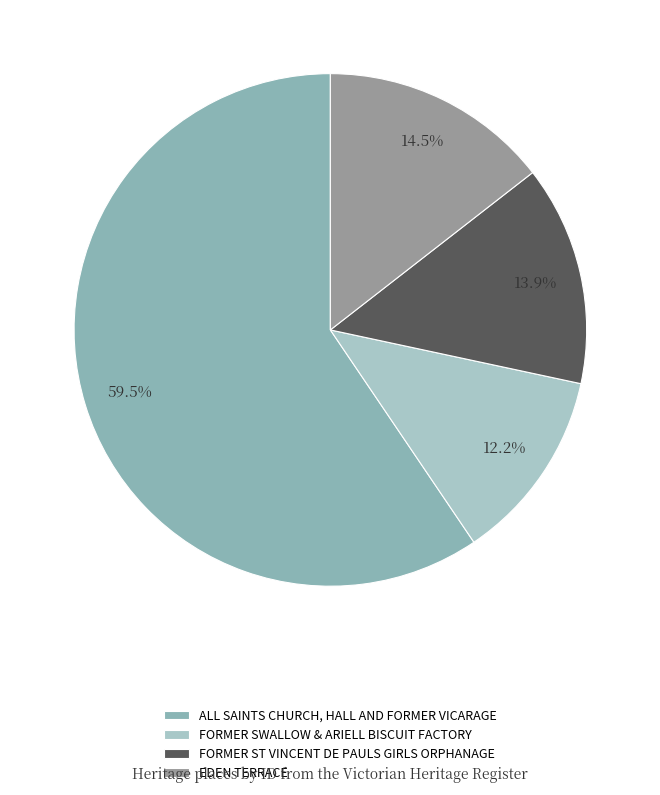

To the nearest percent, what is the average slice percentage?

25%